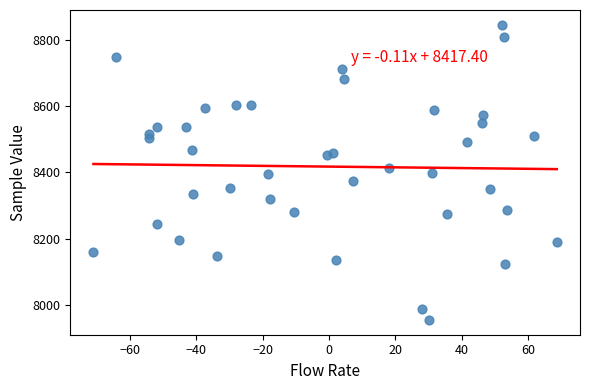

What is the range of Y values (max minus min)?

892